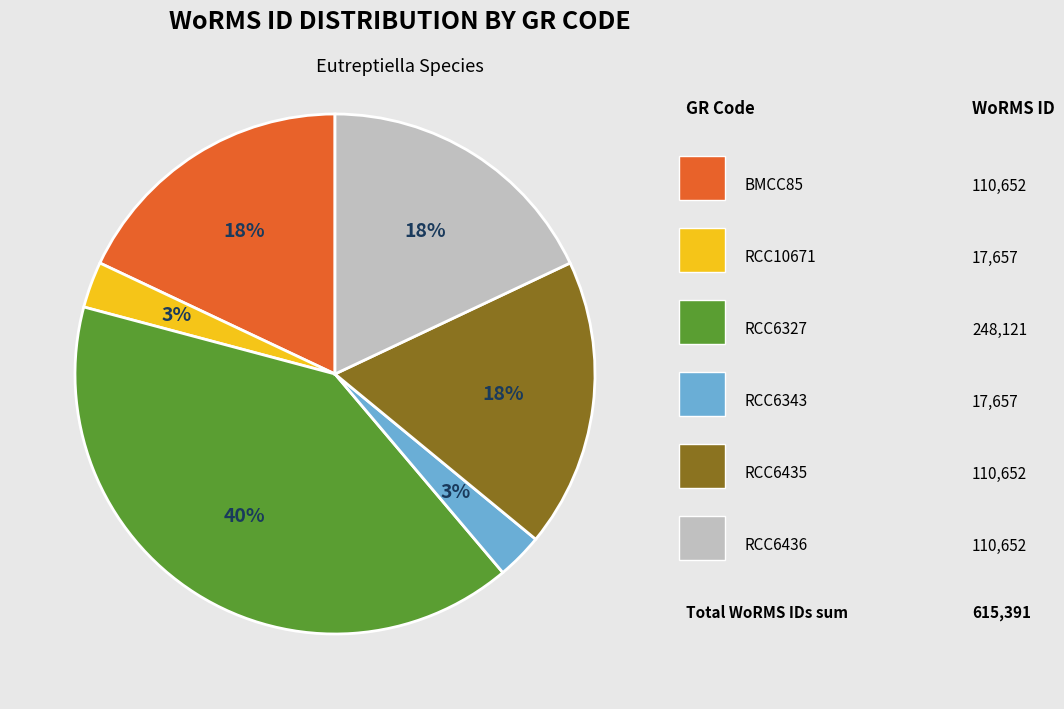

To the nearest percent, what is the difference between the largest and smallest slice percentages?

37%